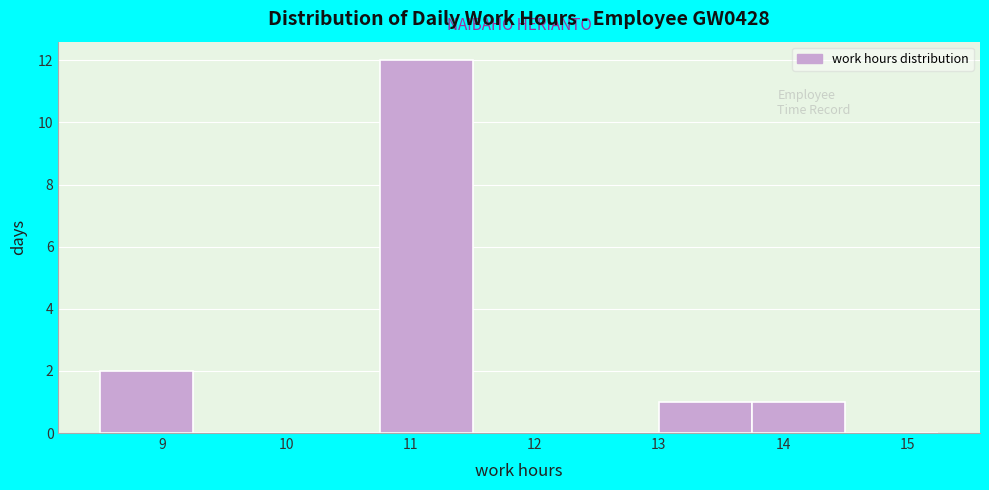

How tall is the bar that spans 8.50 to 9.25 on the x-axis? Neither the bar edges nor the heights are printed on the chart, so give them approximately, as read against the axes.

2